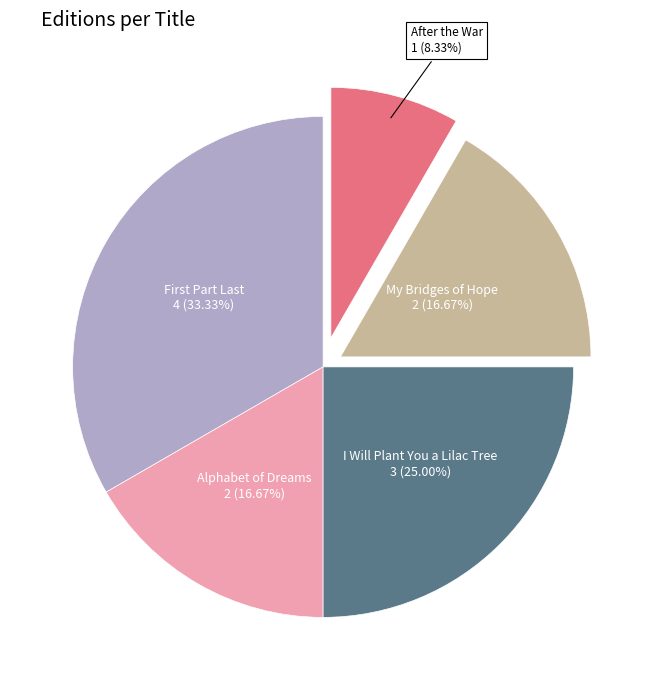

Is there any slice that represents more than half of the pie?

No